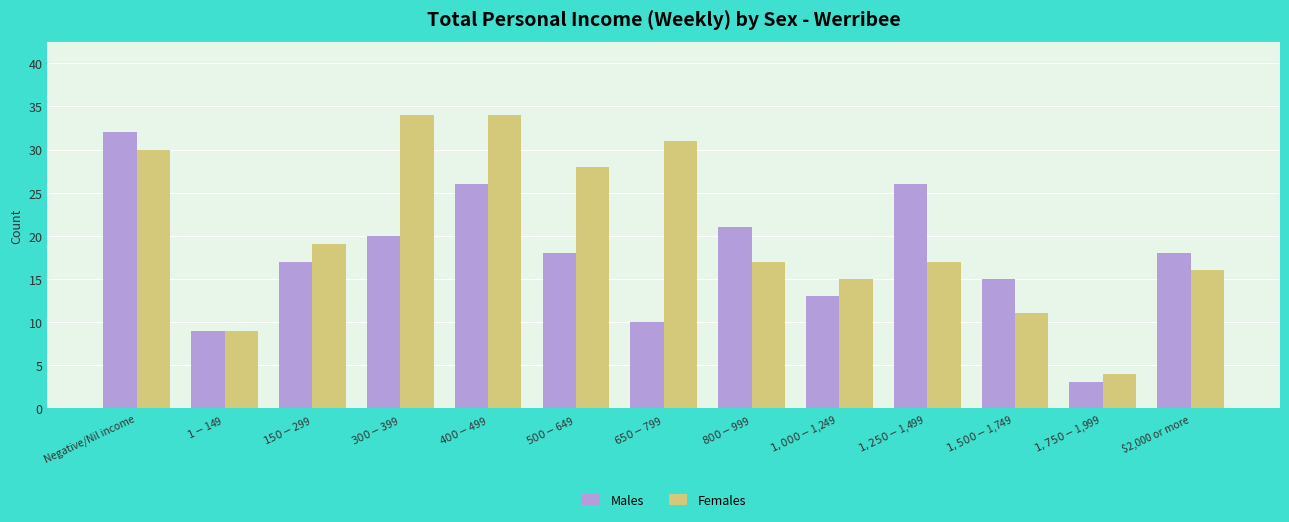

What is the difference between the maximum and minimum values in the Males series?

29